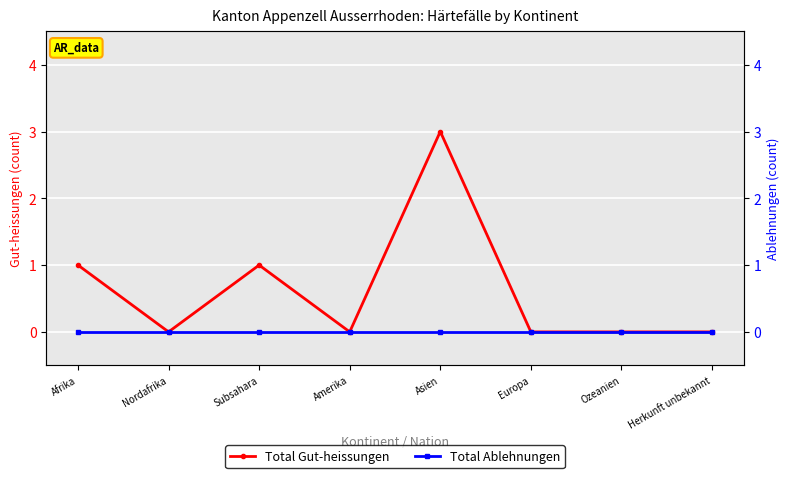

At Ozeanien, list the series in order from smallest to largest.

Total Gut-heissungen, Total Ablehnungen